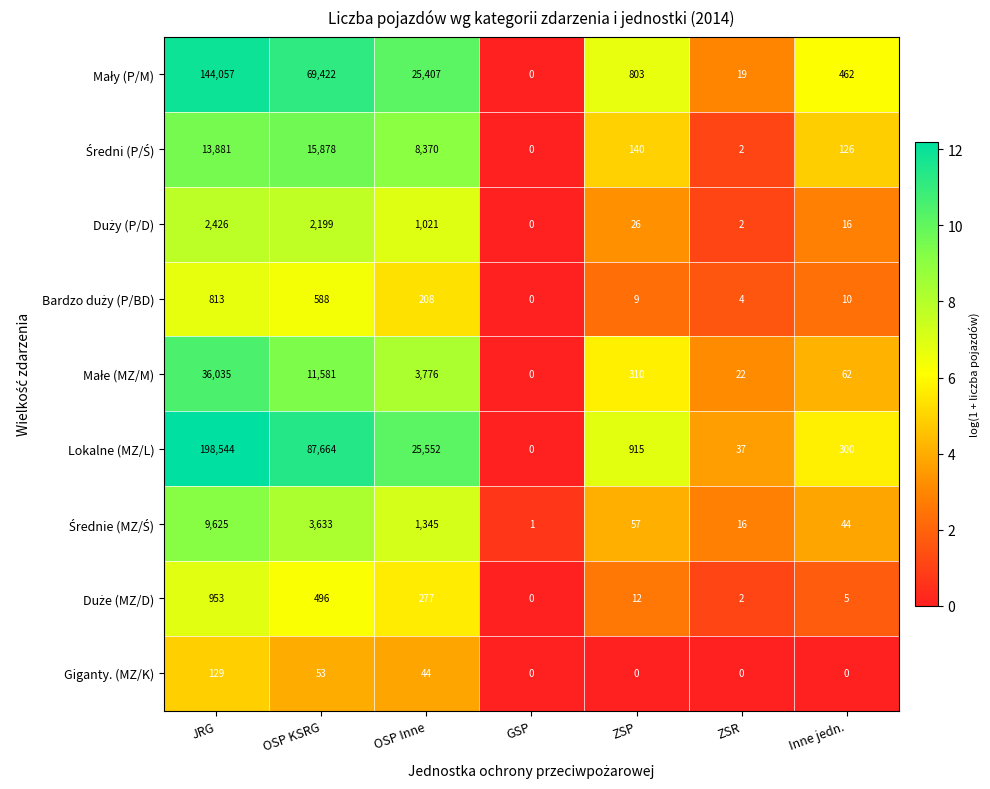

How many categories are shown in the chart?

7